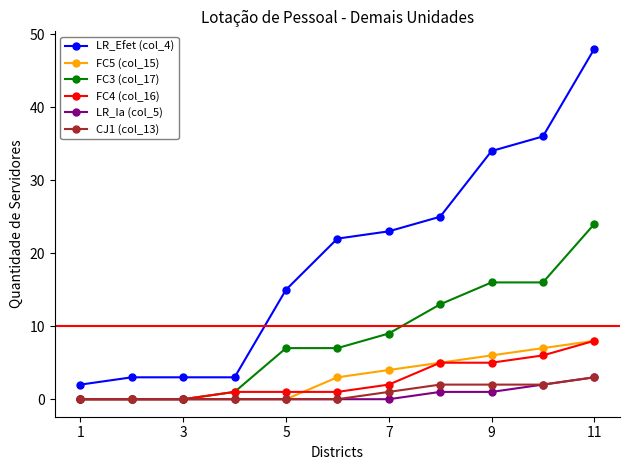

What is the difference between the maximum and minimum values in the FC4 (col_16) series?

8